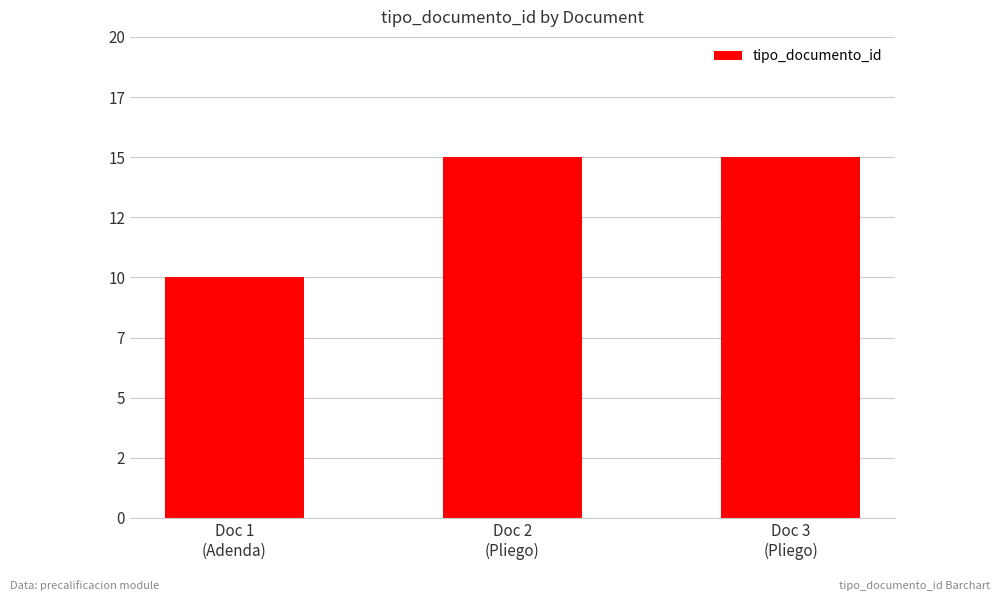

Are the bars horizontal?

No